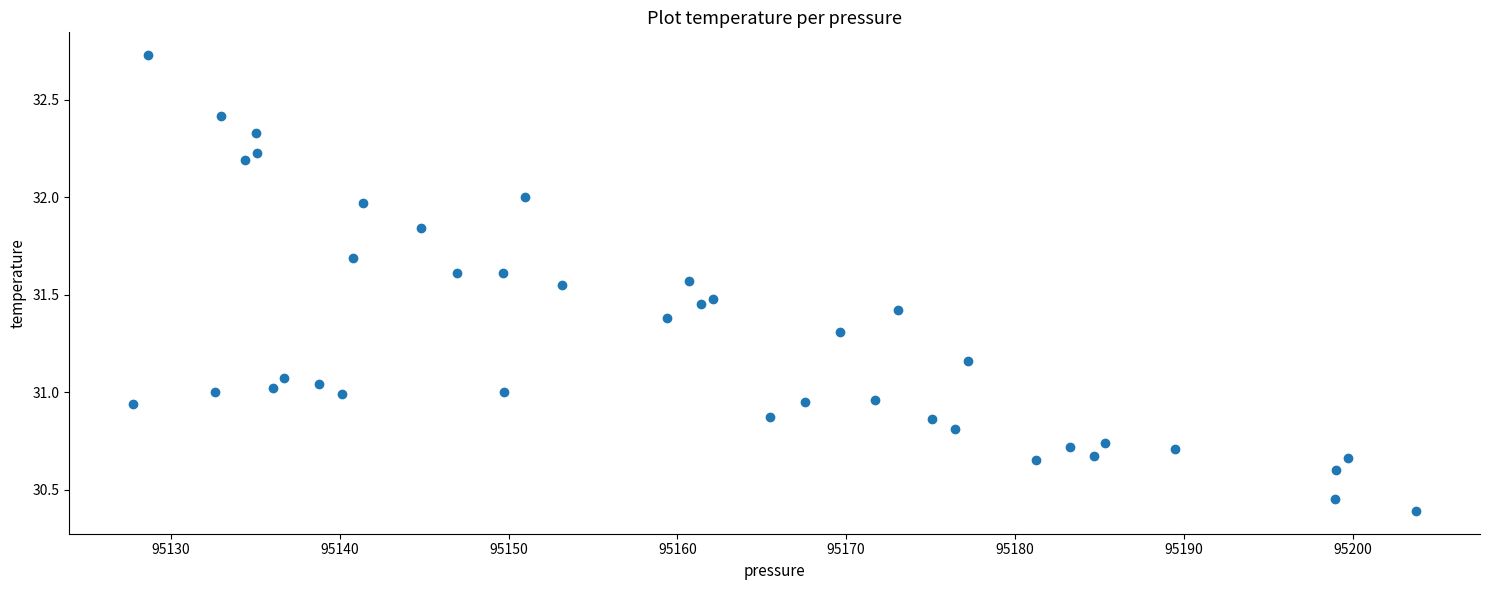

What is the range of Y values (max minus min)?

2.3